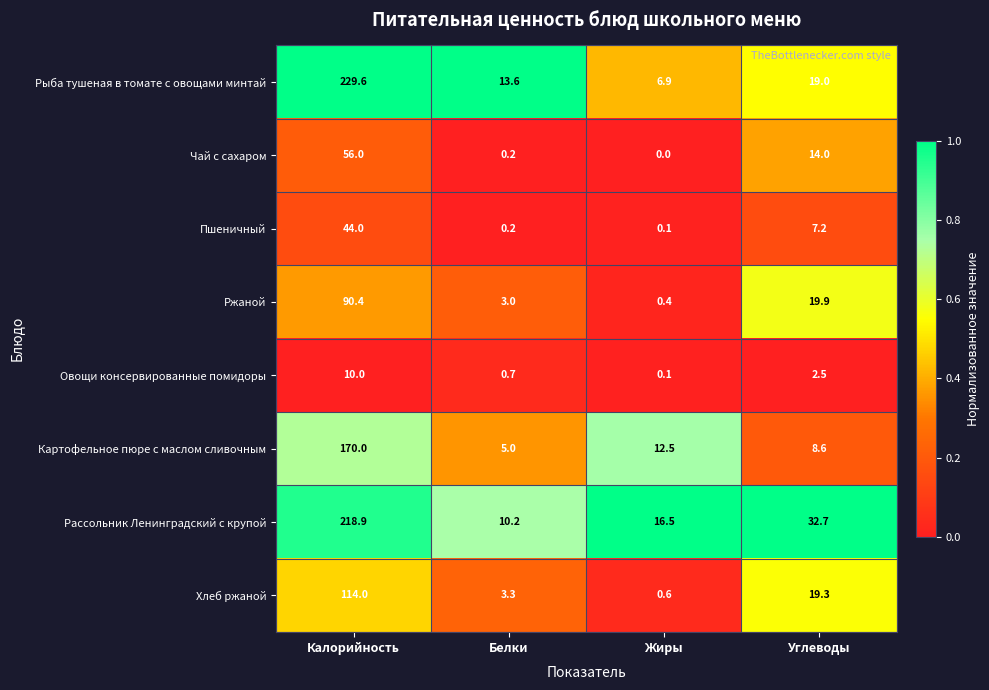

How many distinct data groups are displayed?

8